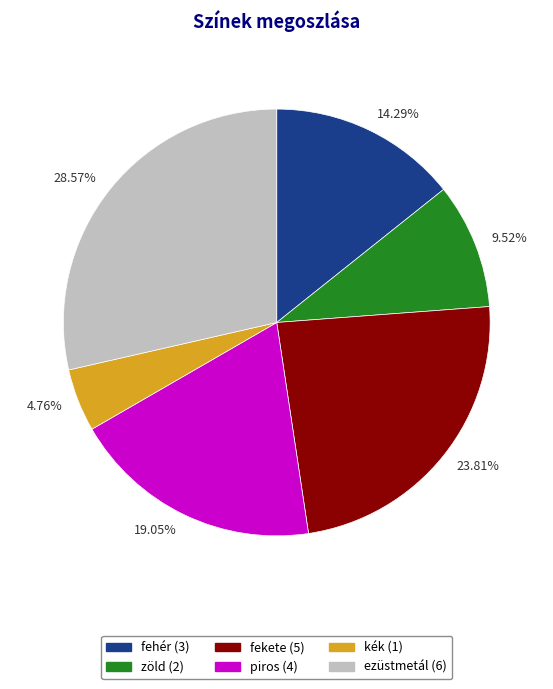

Combined, do kék and piros account for over 50%?

No